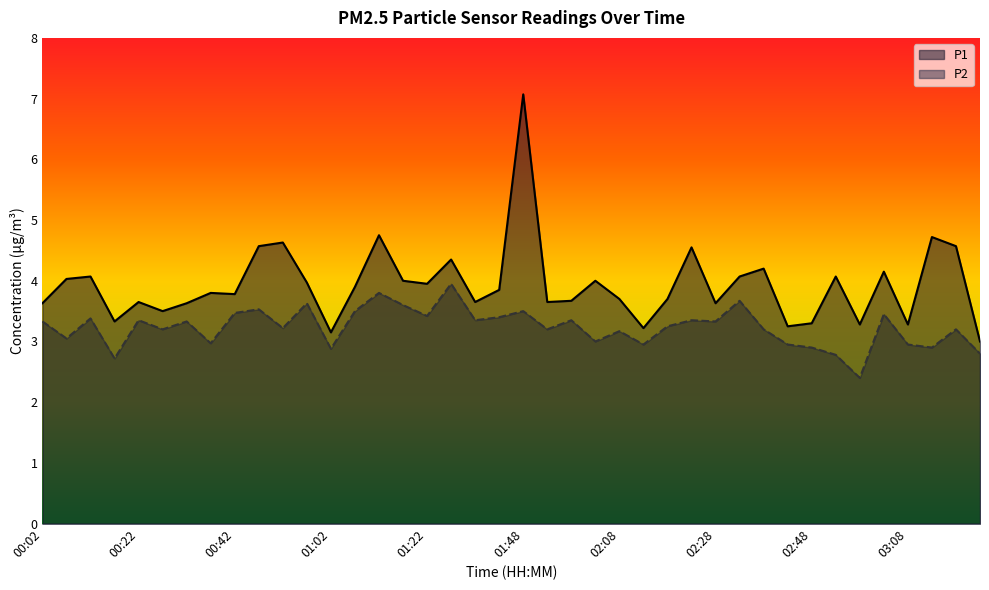

What is the difference between the maximum and minimum values in the P2 series?

1.6